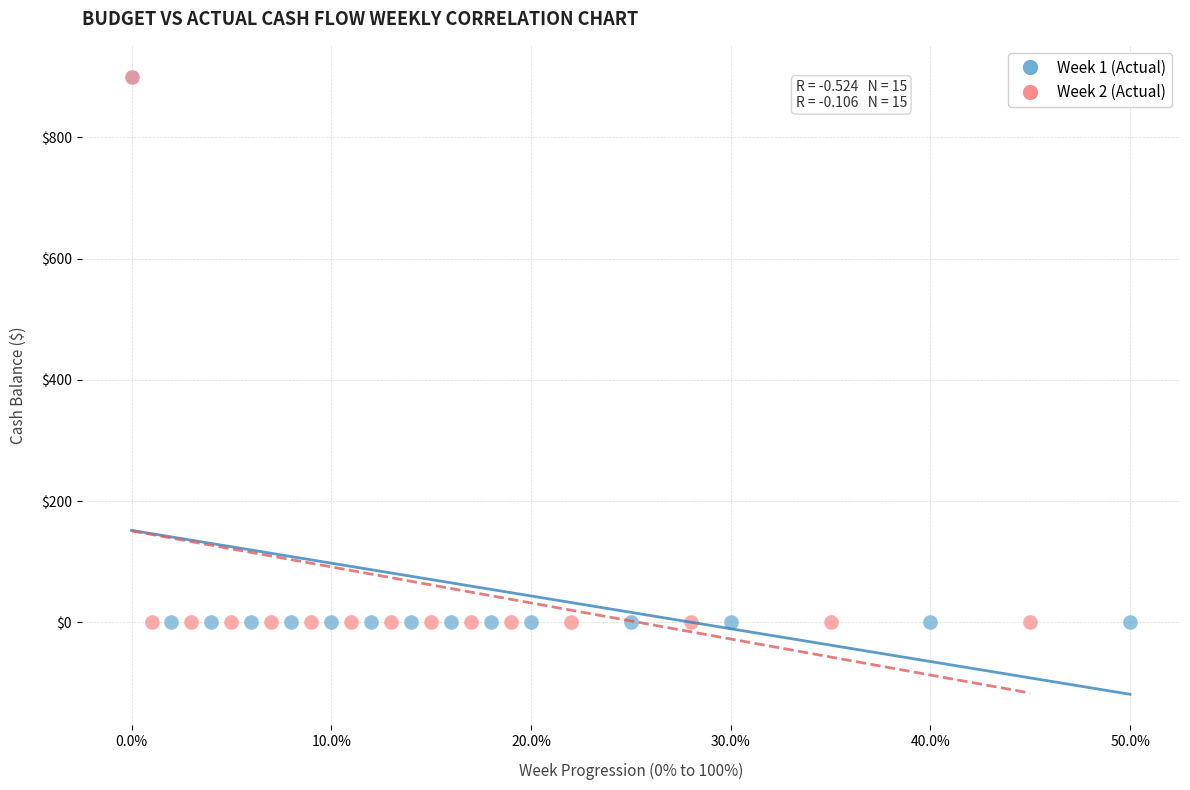

What are all the series names shown in the legend?

Week 1 (Actual), Week 2 (Actual)